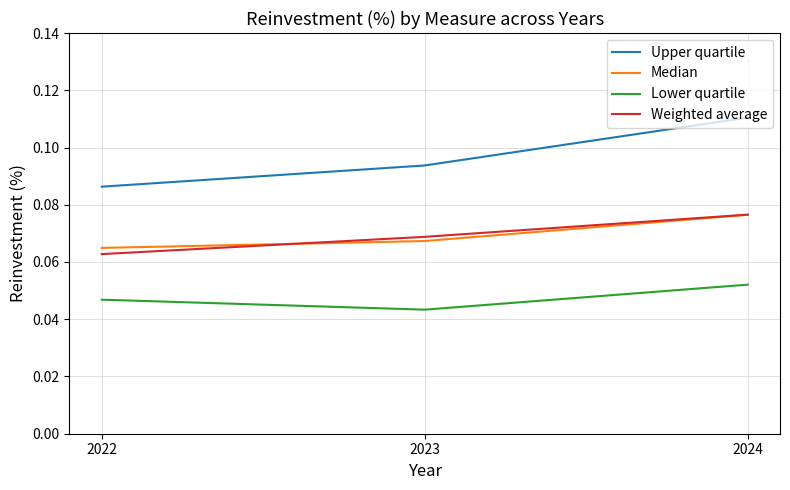

At which category is the sum across all series the highest?

2024